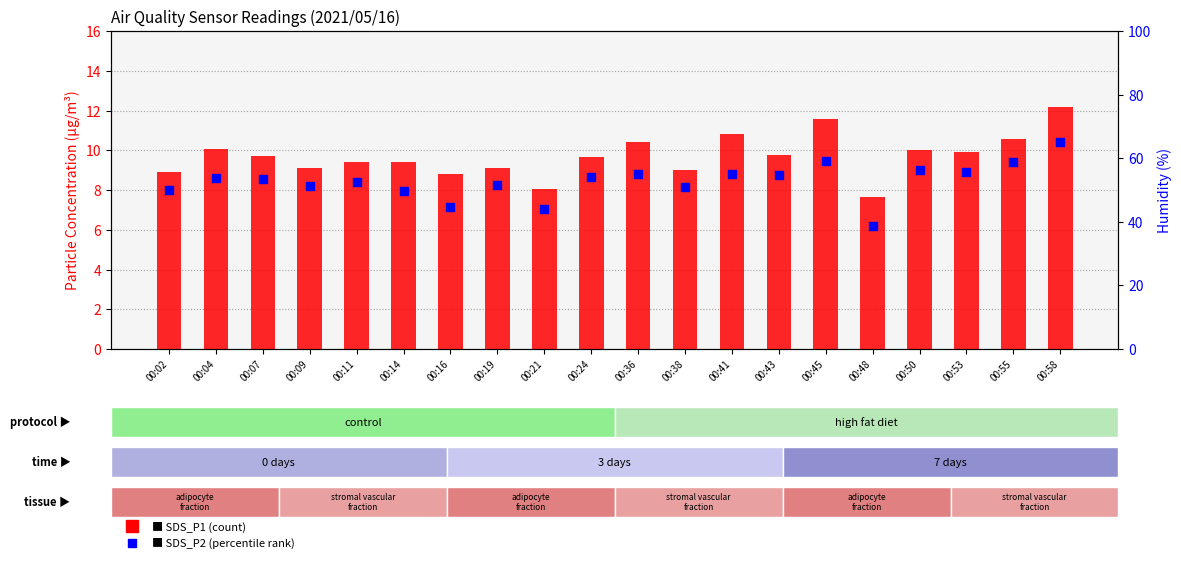

What is the total value across all series at 00:11?

17.8